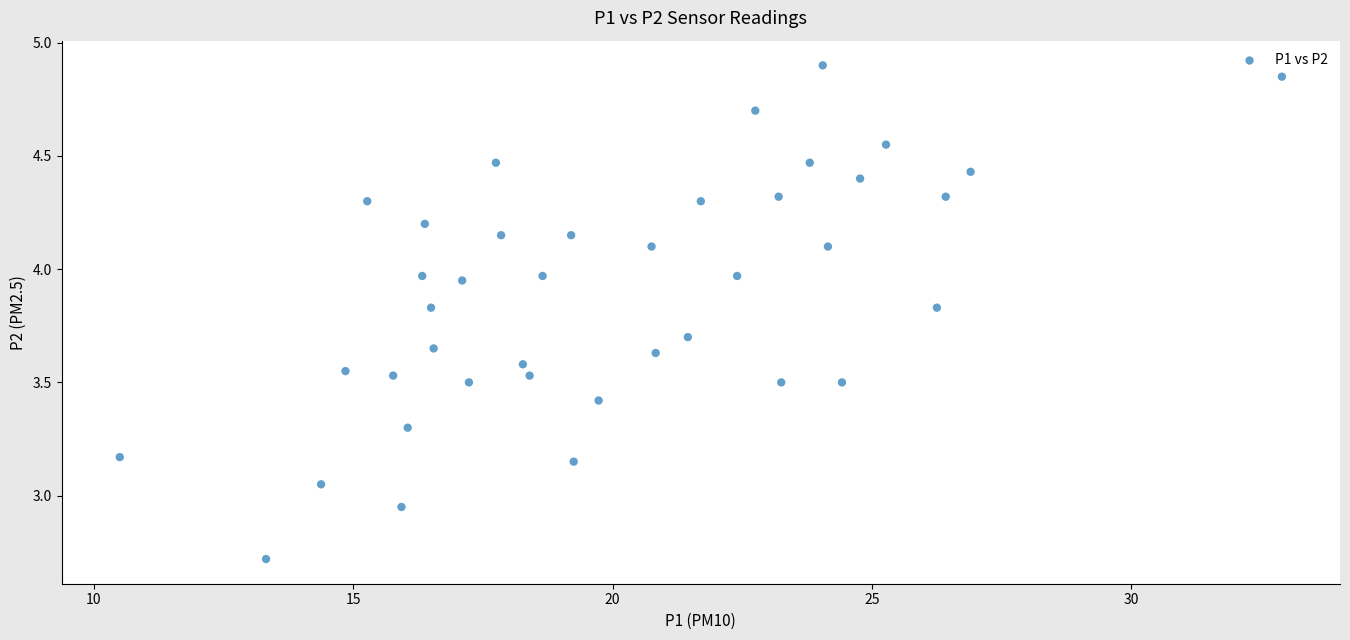

What is the range of Y values (max minus min)?

2.2